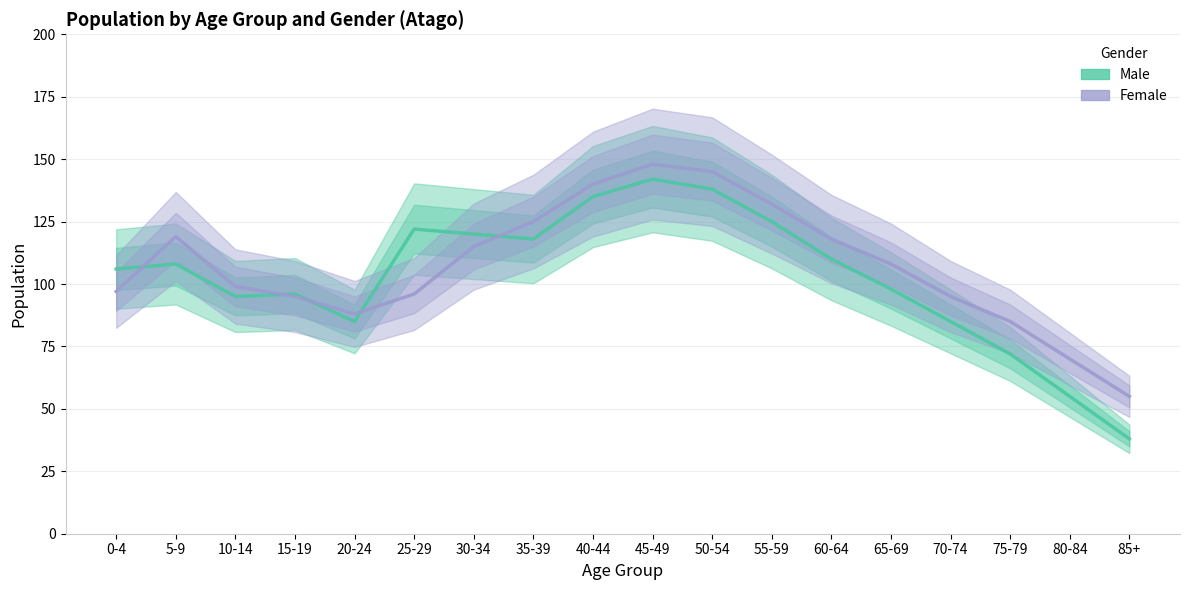

Which series has the largest total across all categories?

Female